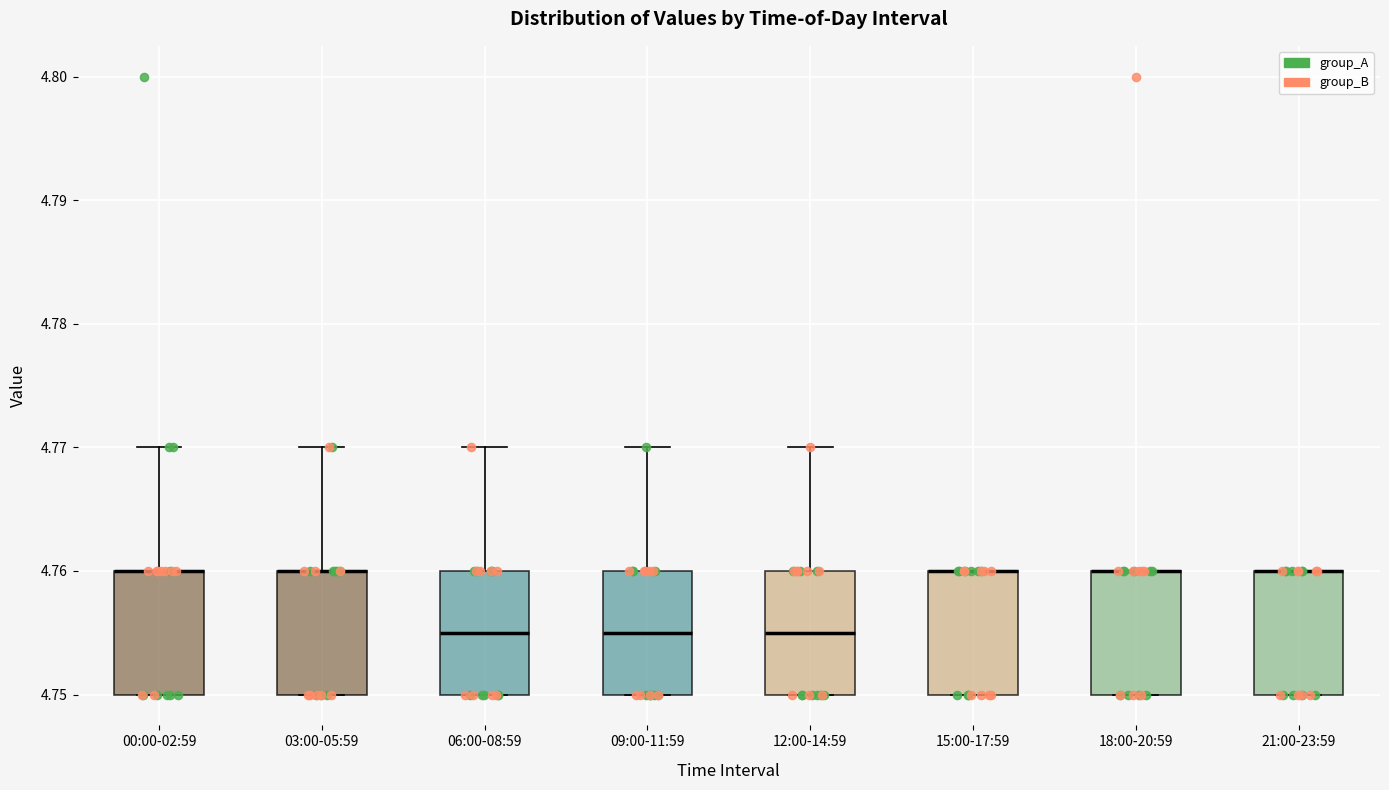

Reading left to right, read every box against the y-axis: the position of its median line, the range the box covers, and the ends of its whiskers. The values are not printed on the chart, so give them approximately, as read against the axis.

00:00-02:59: median 4.760 (drawn on the box's upper edge), box 4.750 to 4.760, whiskers 4.750 to 4.770
03:00-05:59: median 4.760 (drawn on the box's upper edge), box 4.750 to 4.760, whiskers 4.750 to 4.770
06:00-08:59: median 4.755, box 4.750 to 4.760, whiskers 4.750 to 4.770
09:00-11:59: median 4.755, box 4.750 to 4.760, whiskers 4.750 to 4.770
12:00-14:59: median 4.755, box 4.750 to 4.760, whiskers 4.750 to 4.770
15:00-17:59: median 4.760 (drawn on the box's upper edge), box 4.750 to 4.760, whiskers 4.750 to 4.760
18:00-20:59: median 4.760 (drawn on the box's upper edge), box 4.750 to 4.760, whiskers 4.750 to 4.760
21:00-23:59: median 4.760 (drawn on the box's upper edge), box 4.750 to 4.760, whiskers 4.750 to 4.760